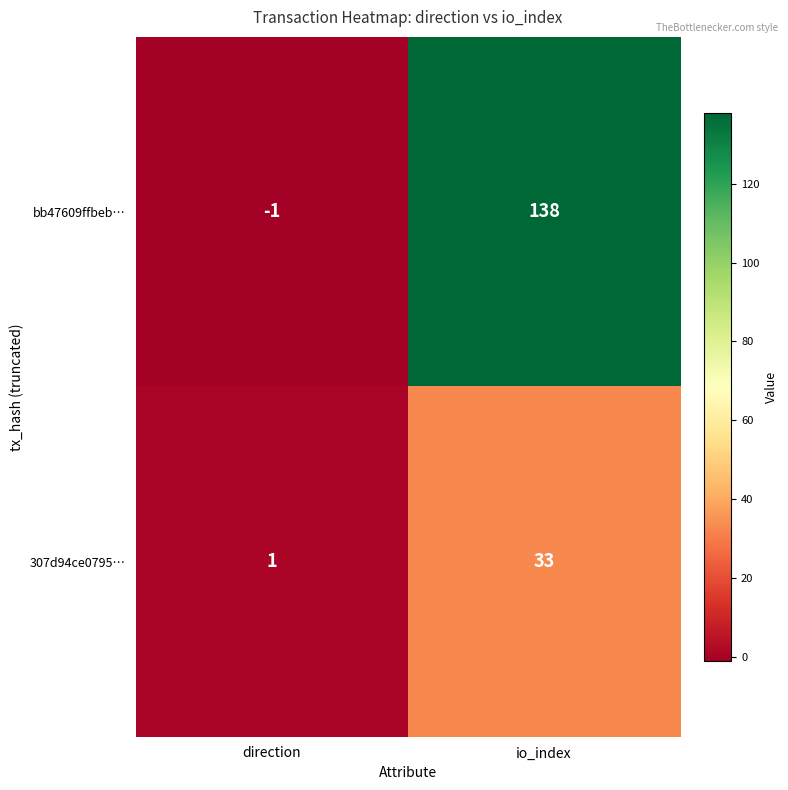

Which series has the largest total across all categories?

bb47609ffbeb…